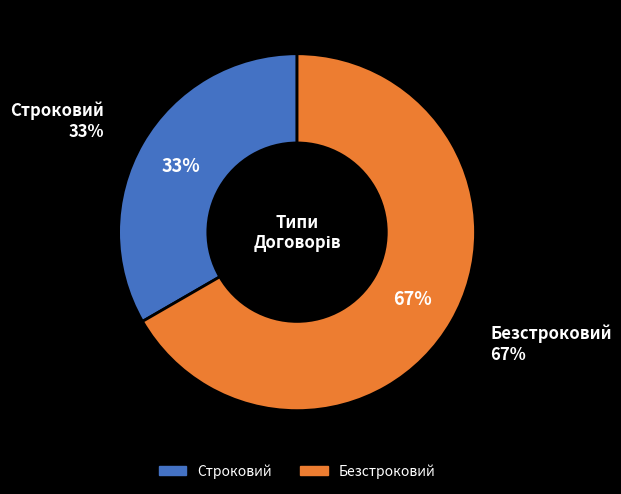

Which category has the smallest portion of the pie?

Строковий